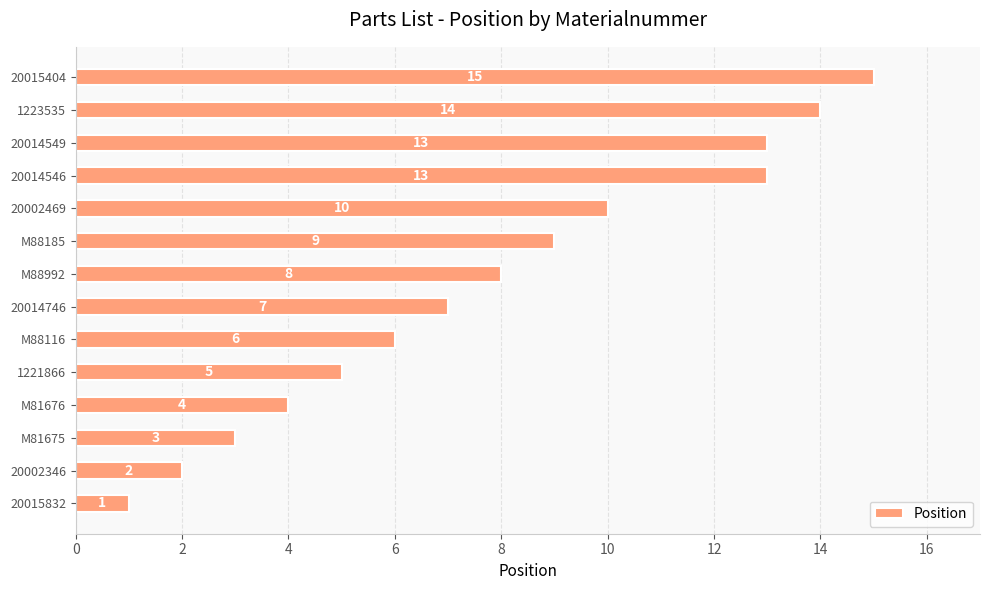

Are the bars horizontal?

Yes